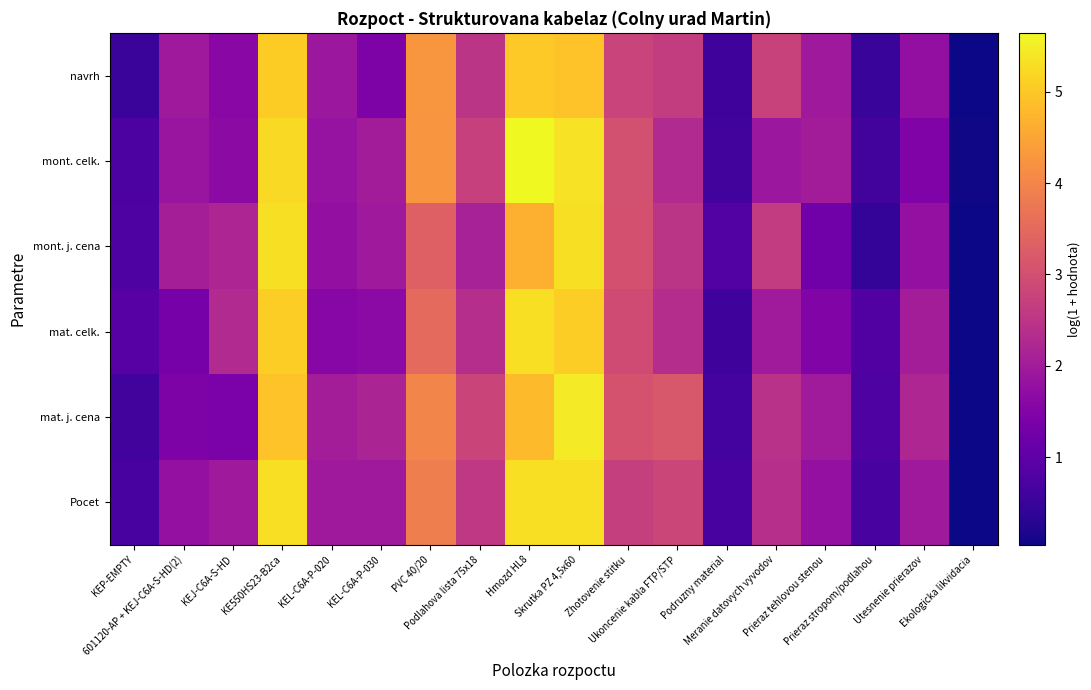

Rank the series at Podruzny material from lowest to highest value.

mat. celk., navrh, mont. celk., mat. j. cena, Pocet, mont. j. cena